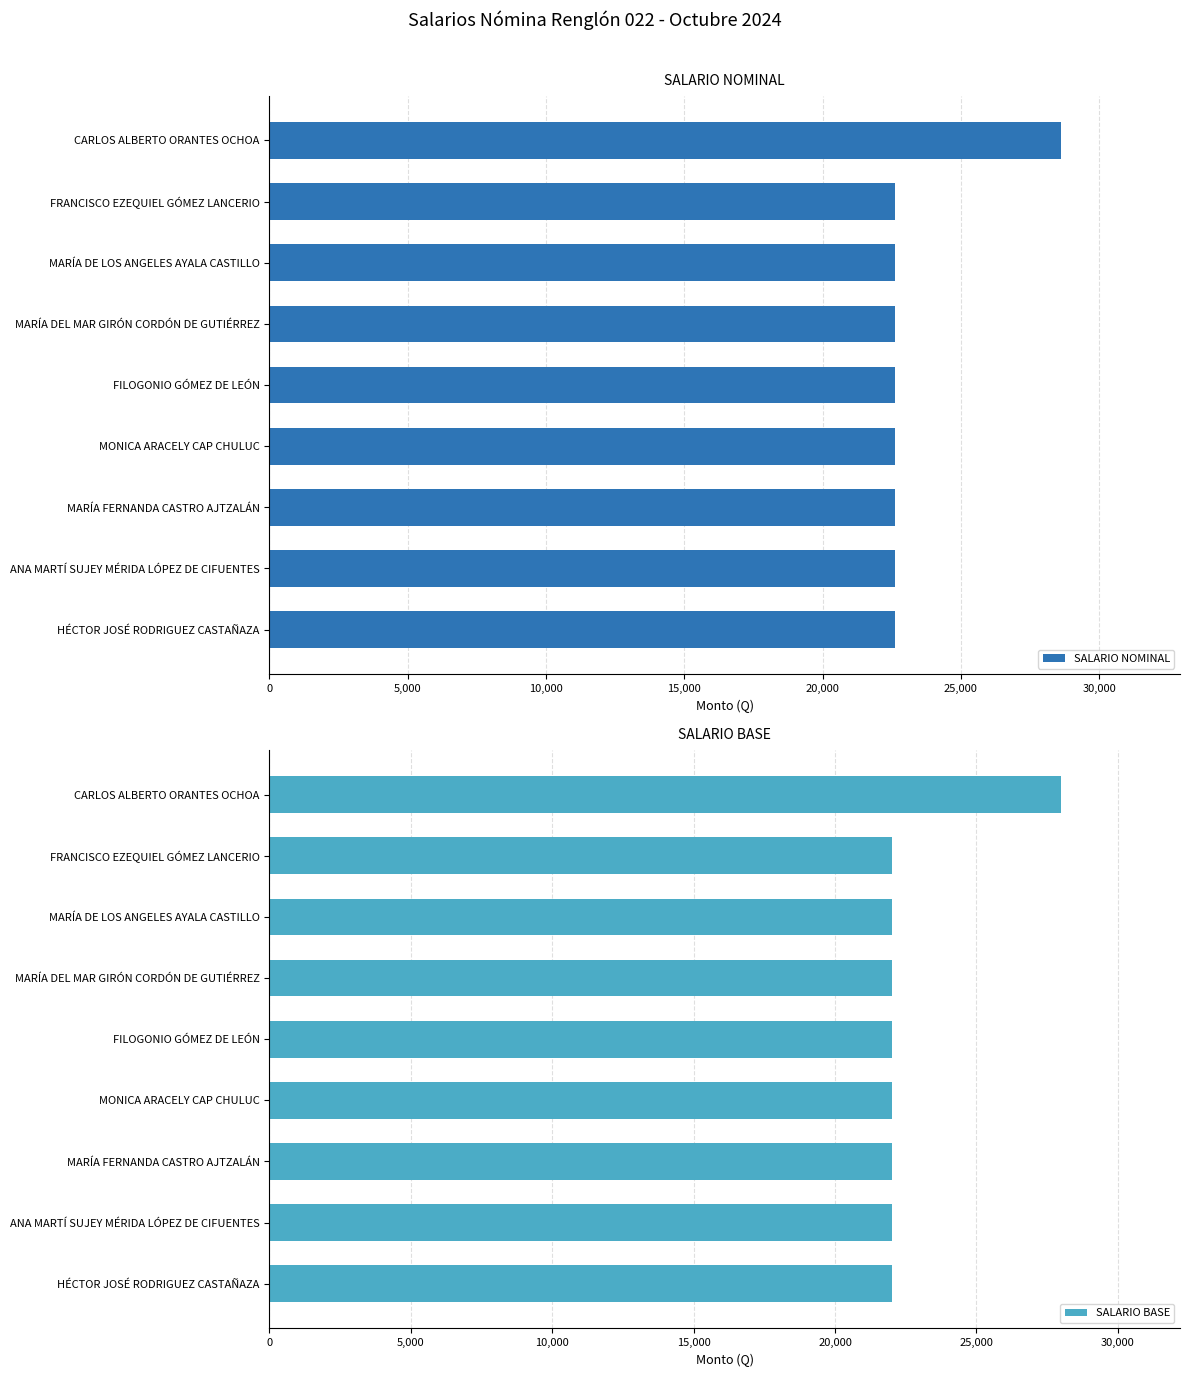

Reading right to left, extract all data points from this chart.

SALARIO NOMINAL: 22625	22625	22625	22625	22625	22625	22625	22625	28625
SALARIO BASE: 22000	22000	22000	22000	22000	22000	22000	22000	28000